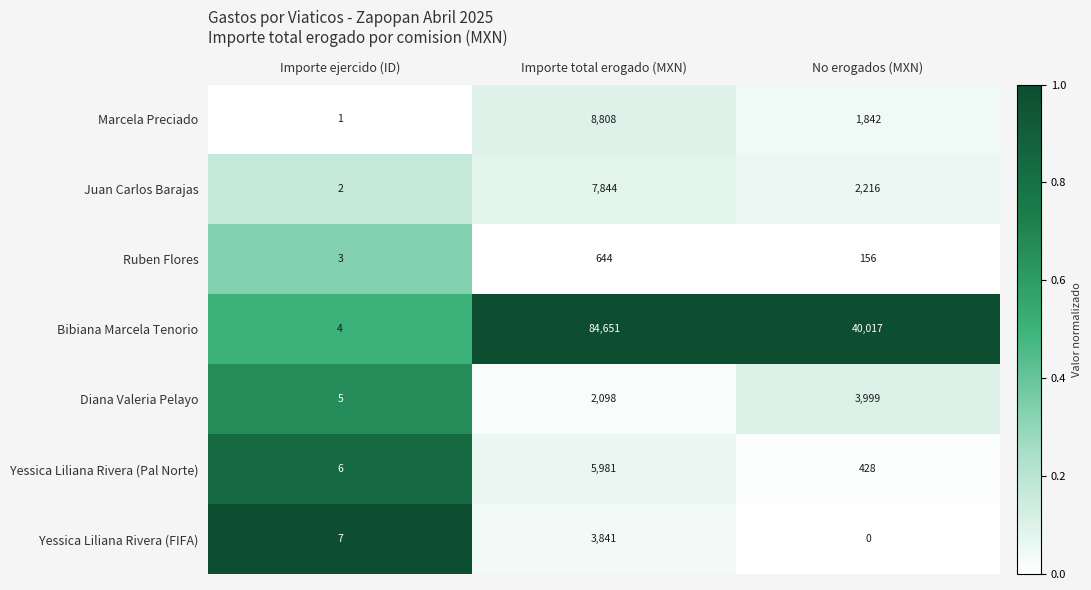

The value of Bibiana Marcela Tenorio at No erogados (MXN) is 21326. True or false?

False